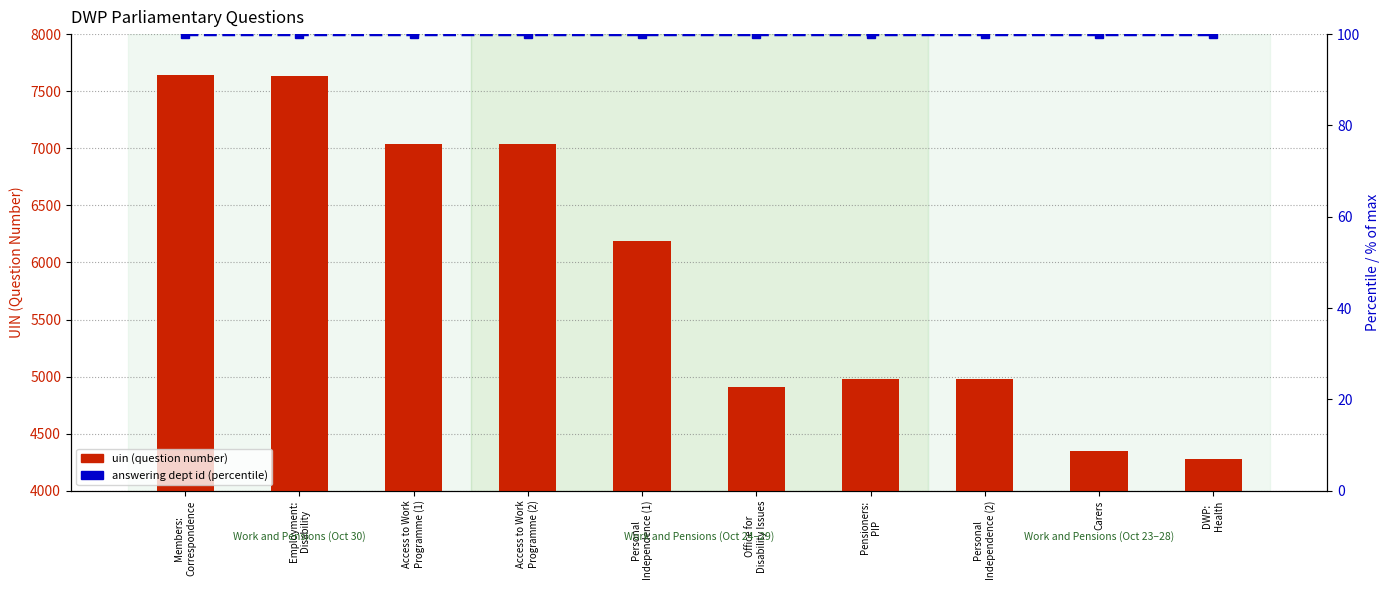

What position from the left is Personal
Independence (1)?

5